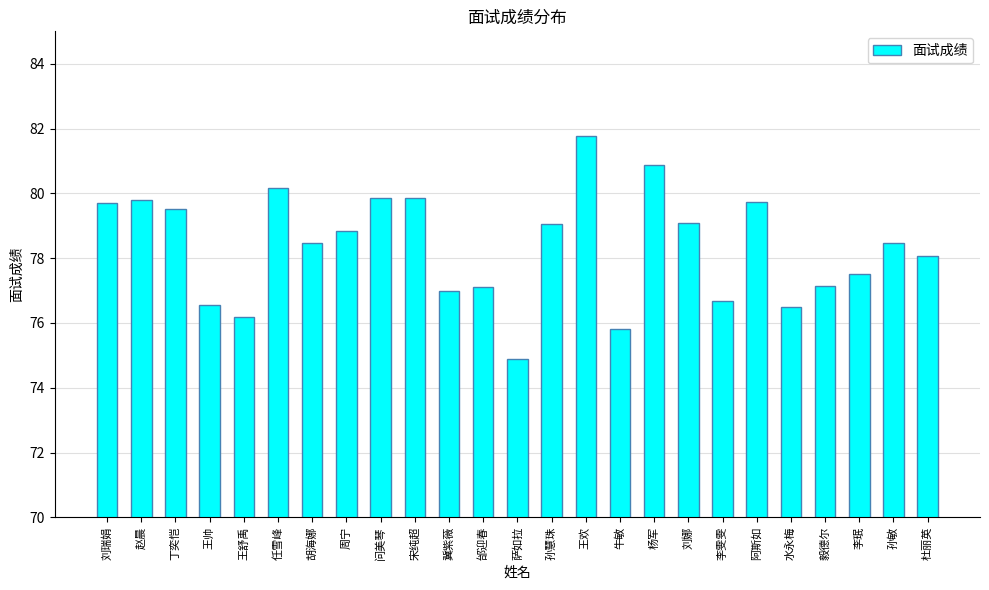

How many distinct data groups are displayed?

1